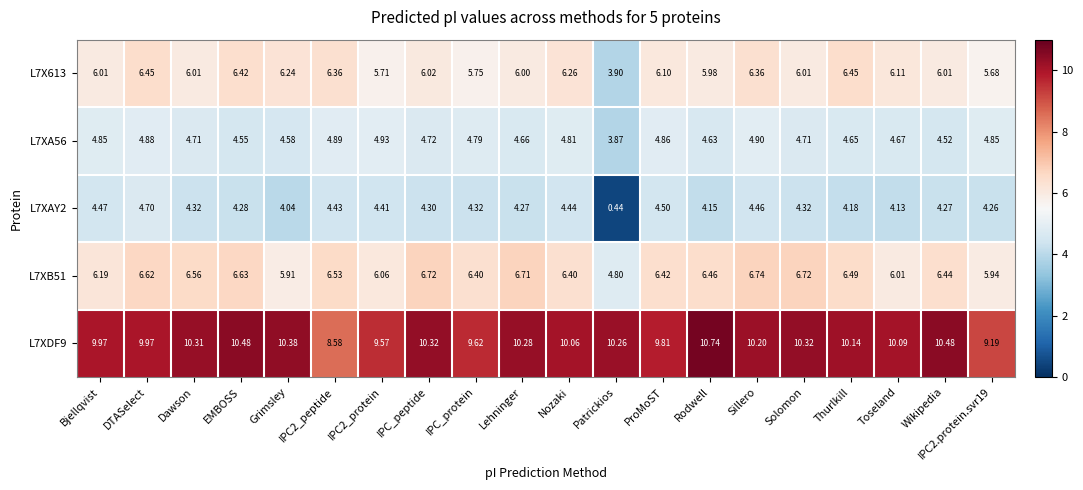

Is the value of L7XDF9 at Thurlkill greater than the value of L7X613 at Sillero?

Yes